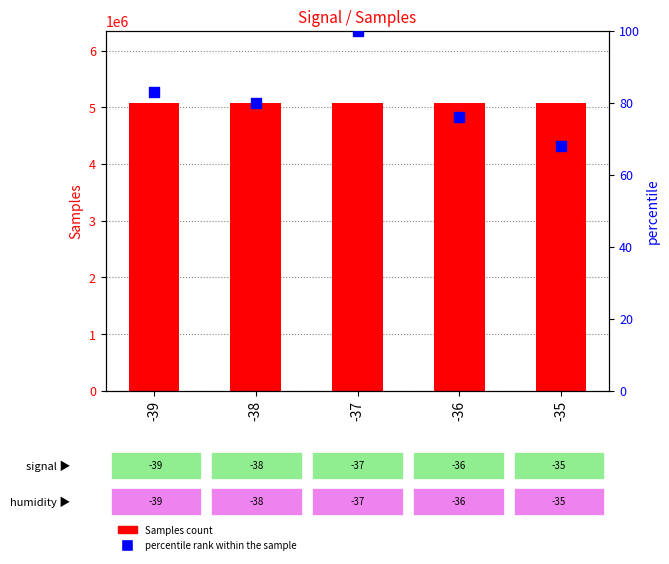

Is the value of Samples at -37 greater than the value of percentile rank within the sample at -39?

Yes